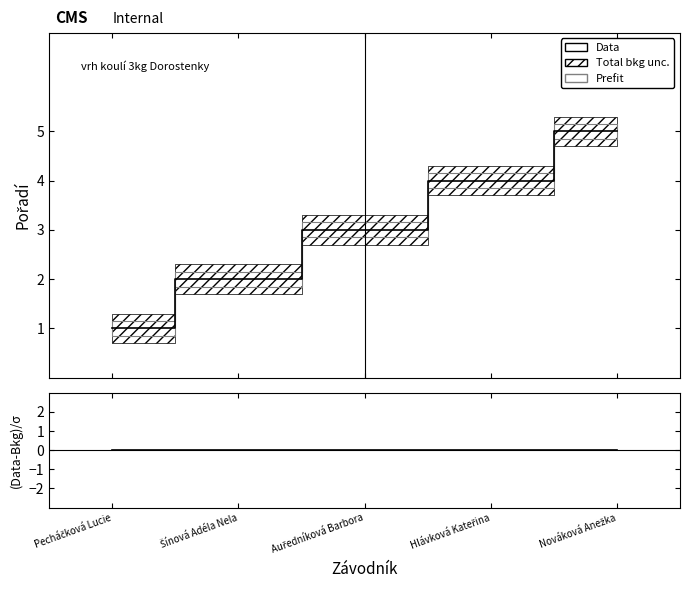

At which label is Pořadí closest to 3?

Auředníková Barbora